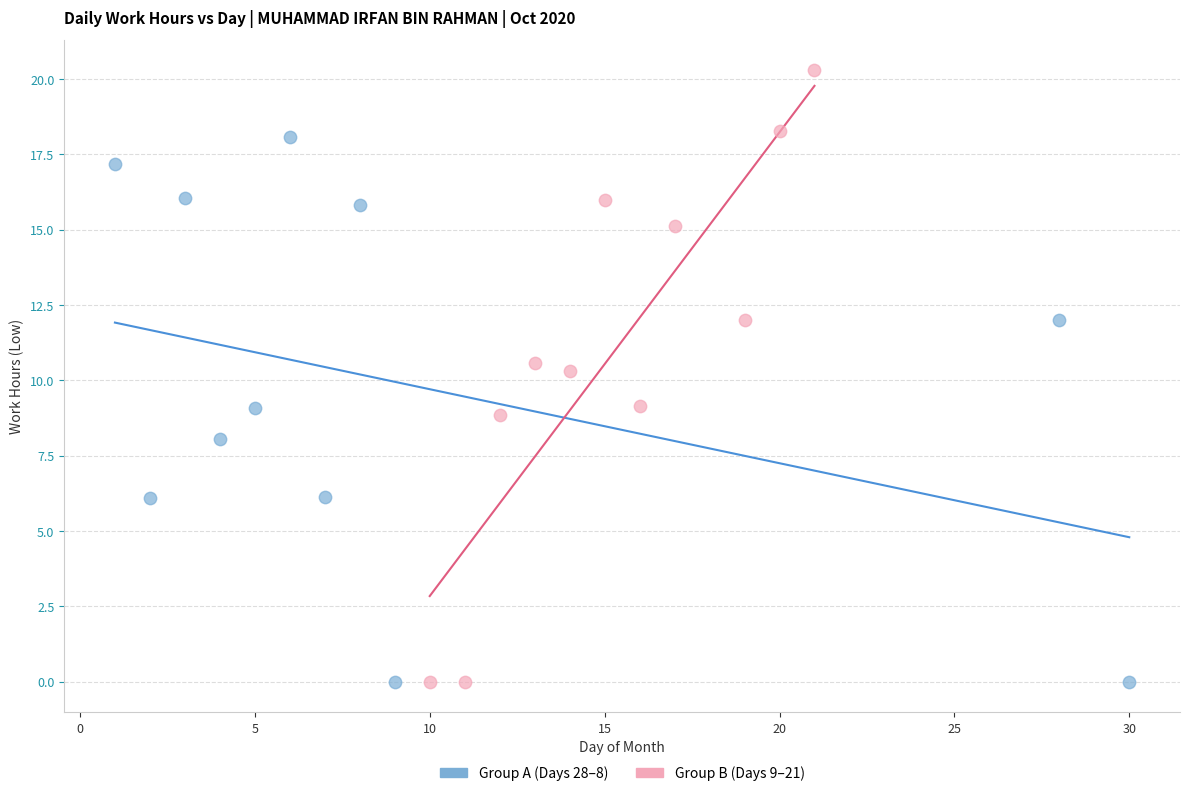

Which series has the largest Y range (max minus min)?

Group B (Days 9–21)